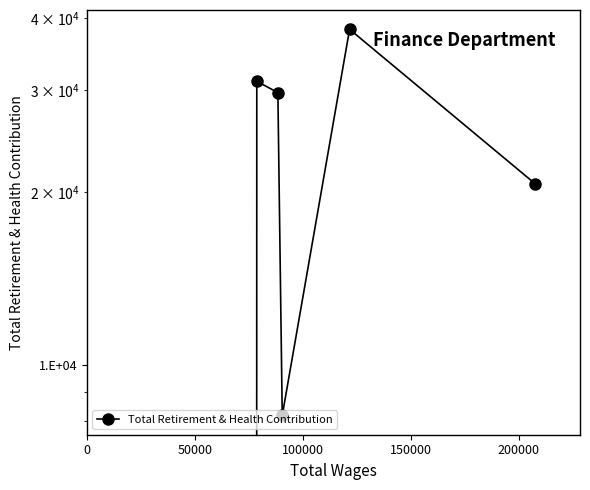

What is the change in value from 50000 to 200000?

-7176